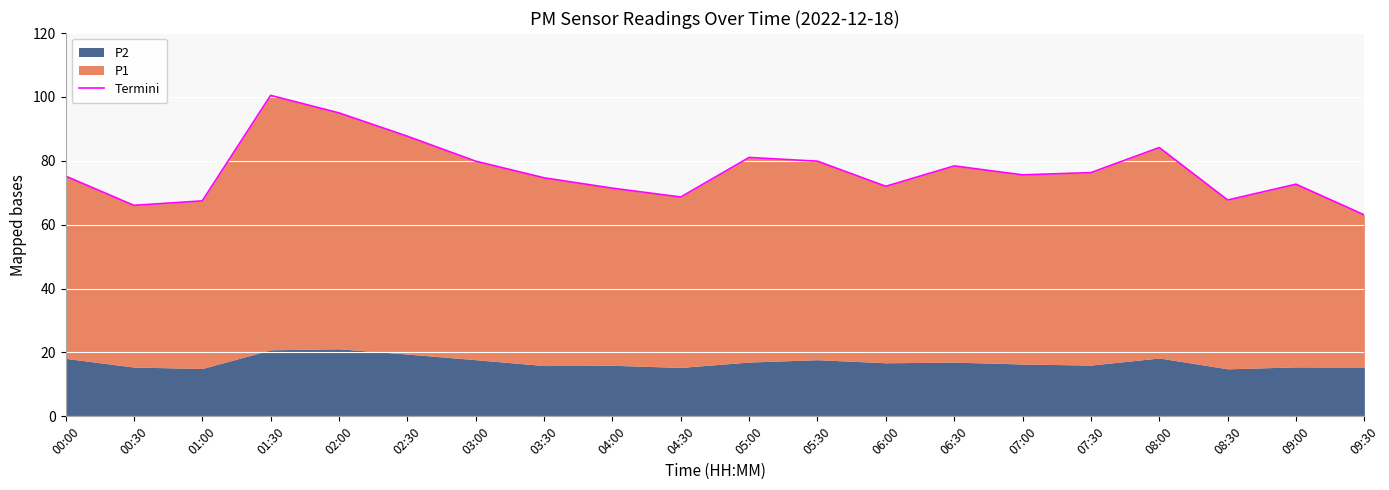

Rank the categories by value from highest to lowest.

01:30, 02:00, 02:30, 08:00, 05:00, 03:00, 05:30, 06:30, 07:30, 07:00, 00:00, 03:30, 09:00, 06:00, 04:00, 04:30, 08:30, 01:00, 00:30, 09:30